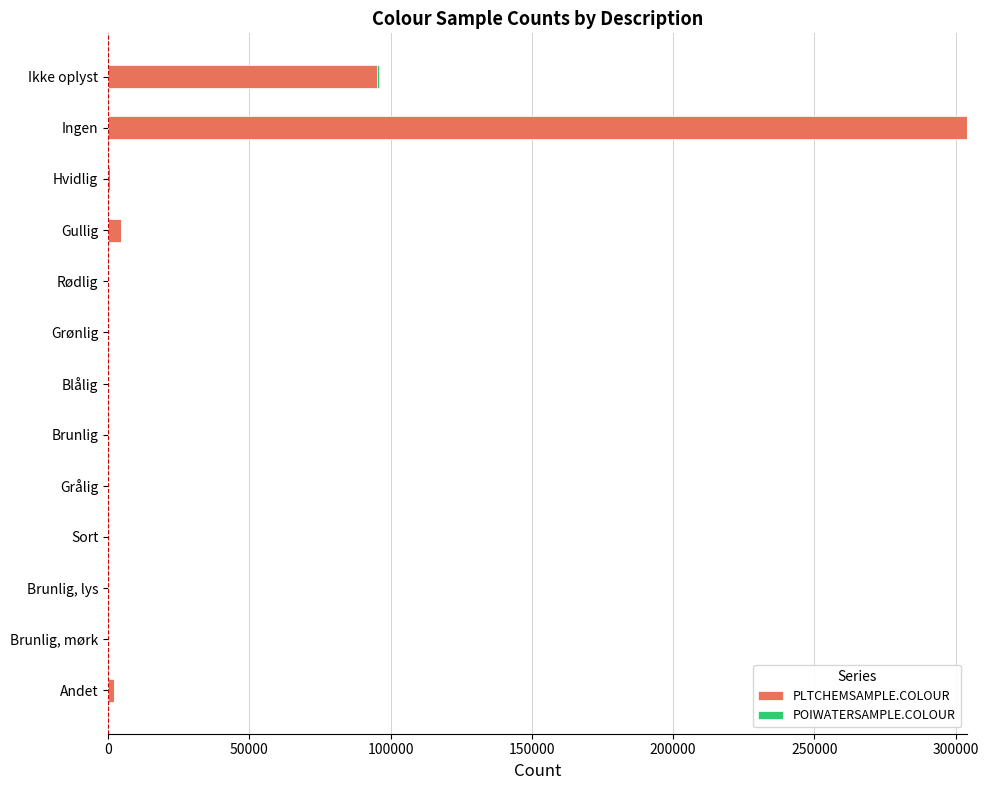

At which category is the sum across all series the highest?

Ingen